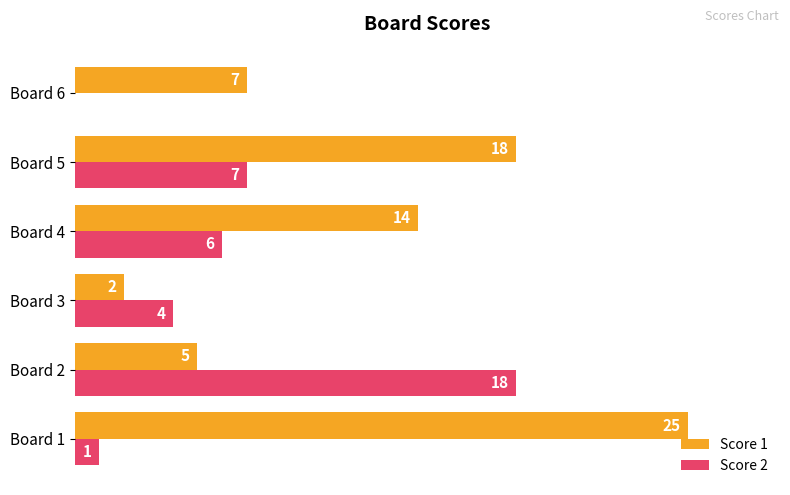

At which label is Score 1 closest to 13?

Board 4